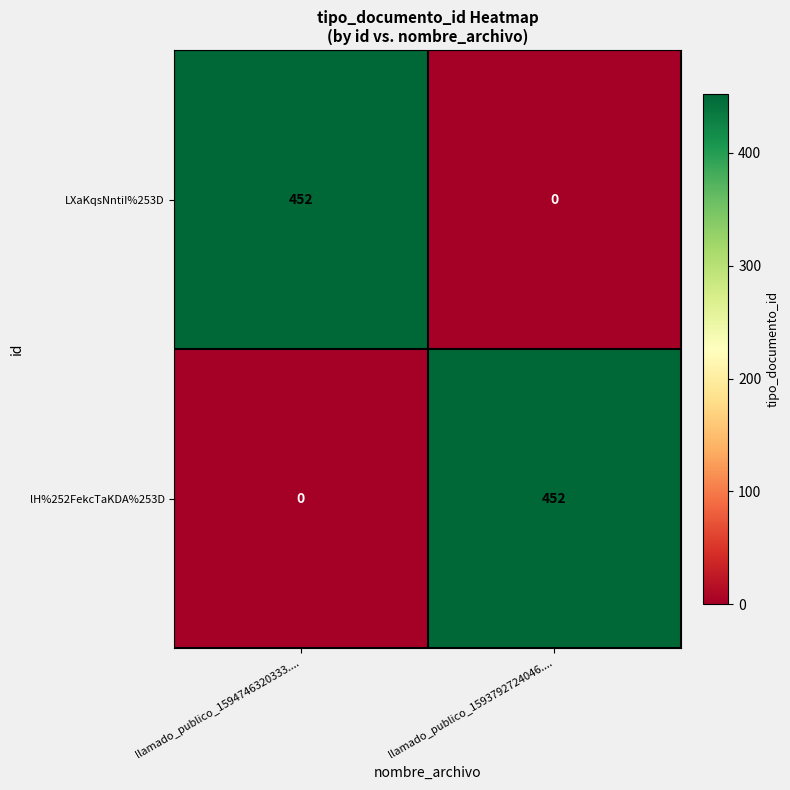

What is the highest value of the lH%252FekcTaKDA%253D series?

452